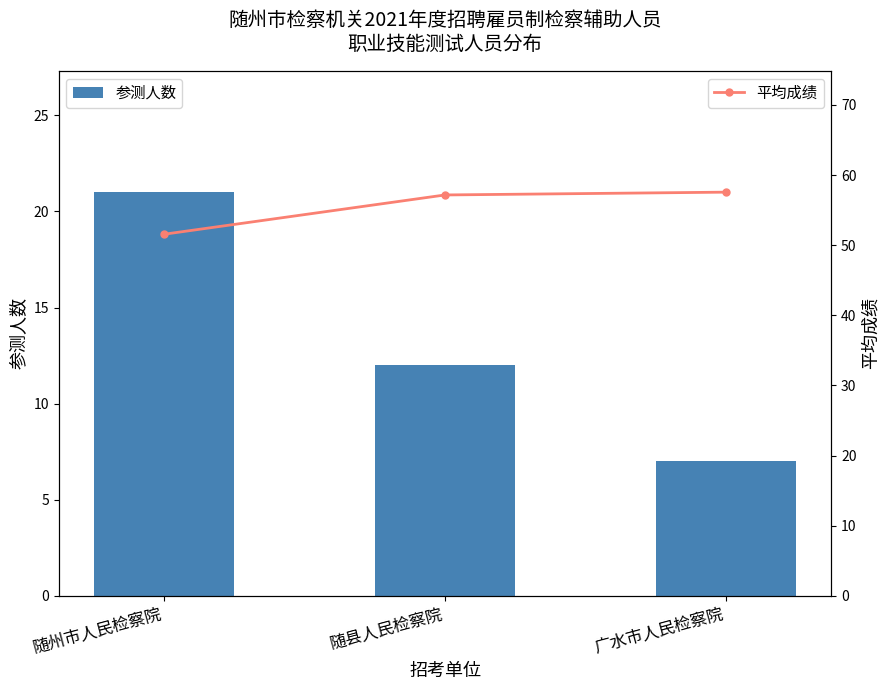

What is the difference between the 参测人数 values at 随县人民检察院 and 广水市人民检察院?

5